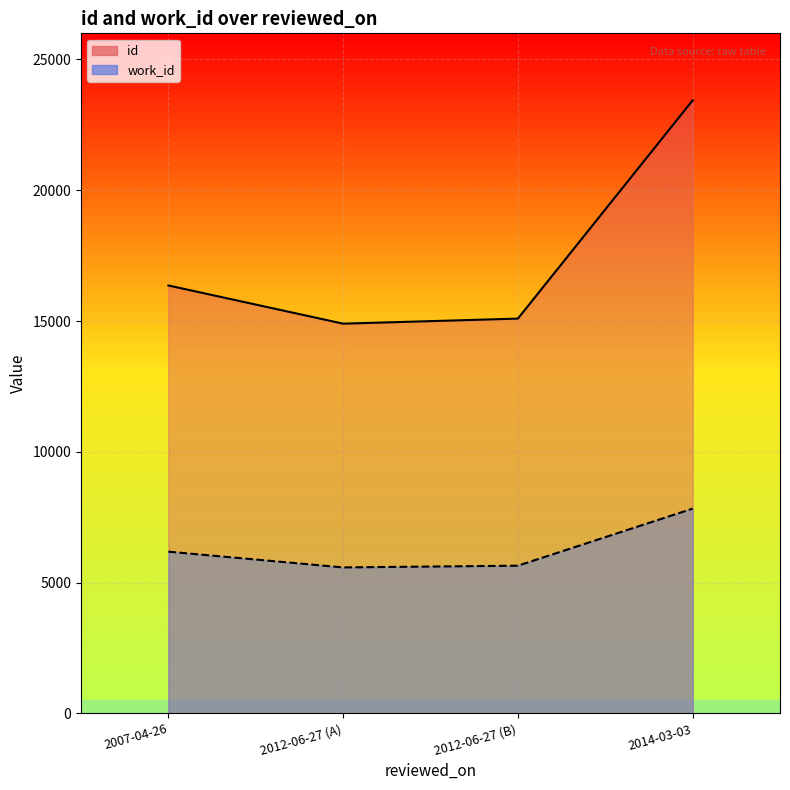

The value of work_id at 2007-04-26 is 2695. True or false?

False